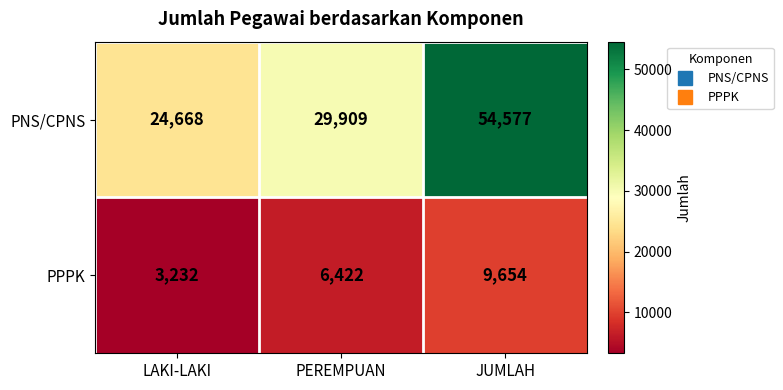

How many data points does each series have?

3